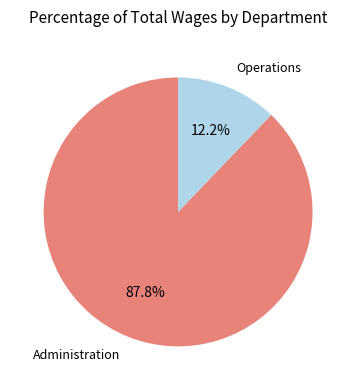

Is there a majority slice in this chart?

Yes